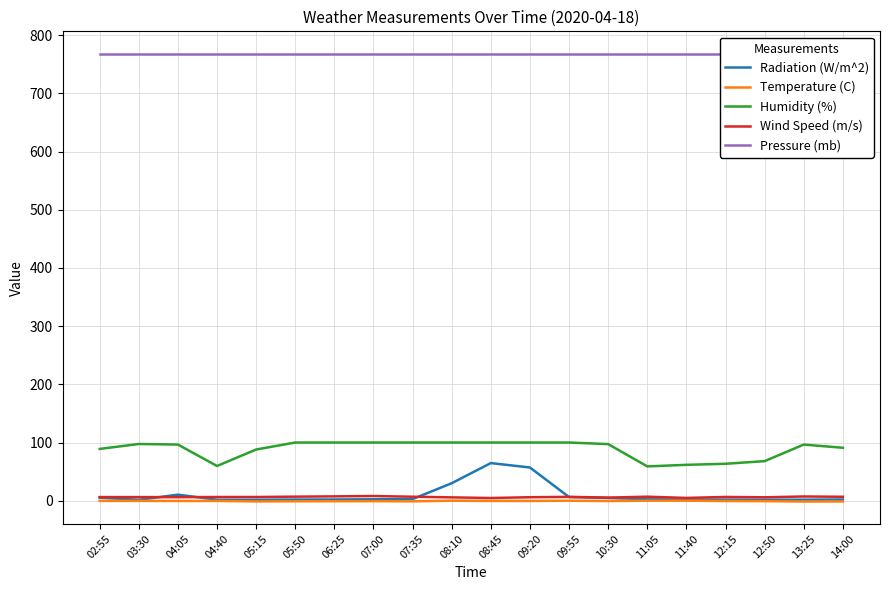

At which label does Wind Speed (m/s) reach its peak?

07:00